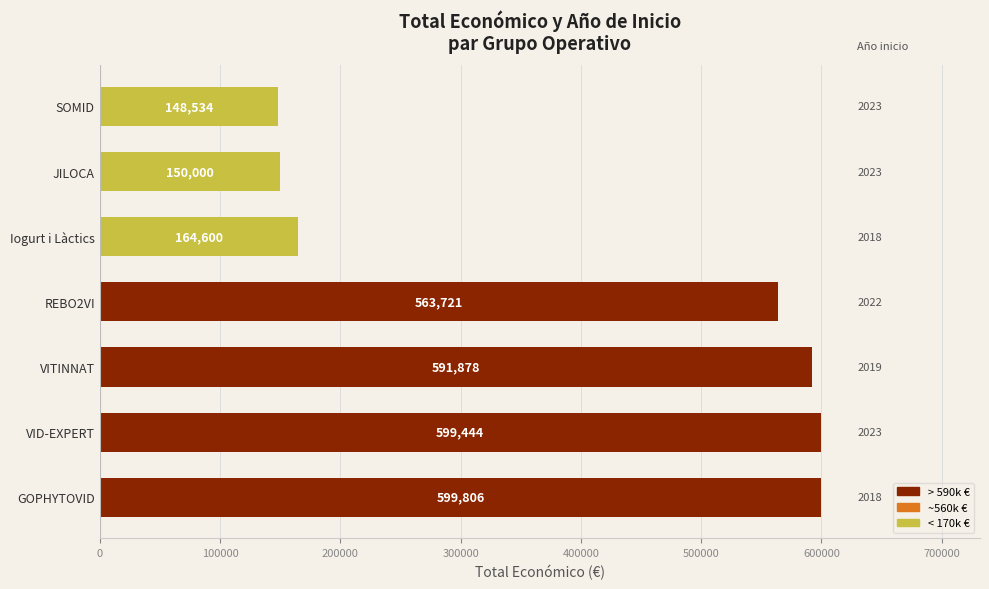

How many bars are there in total?

7